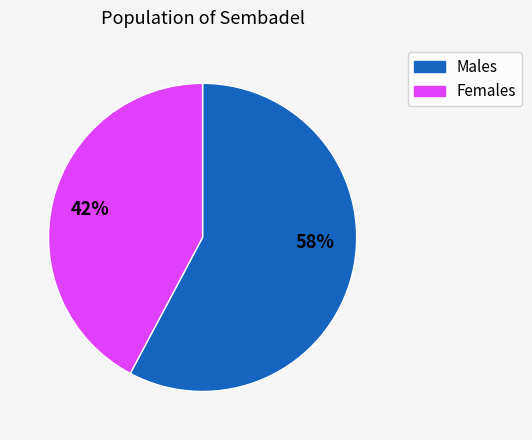

To the nearest percent, what is the difference between the largest and smallest slice percentages?

16%